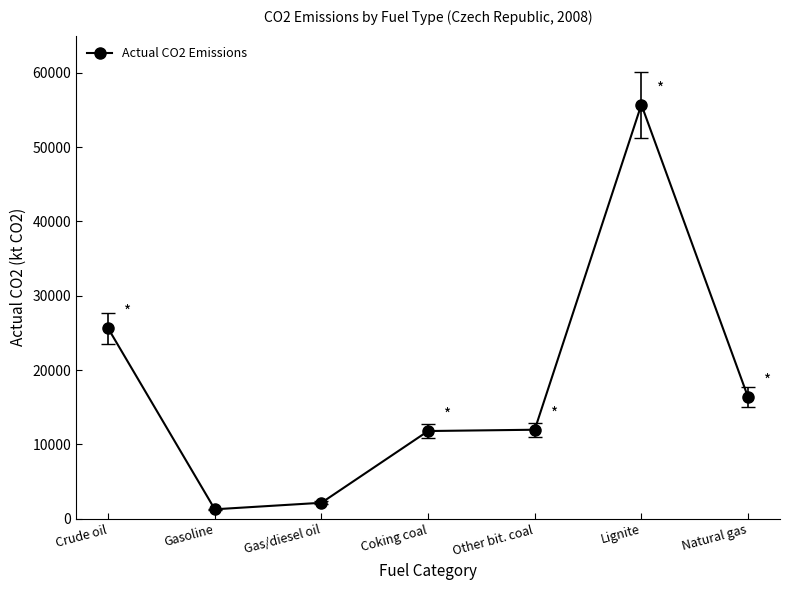

What is the label of the 3rd point from the left?

Gas/diesel oil